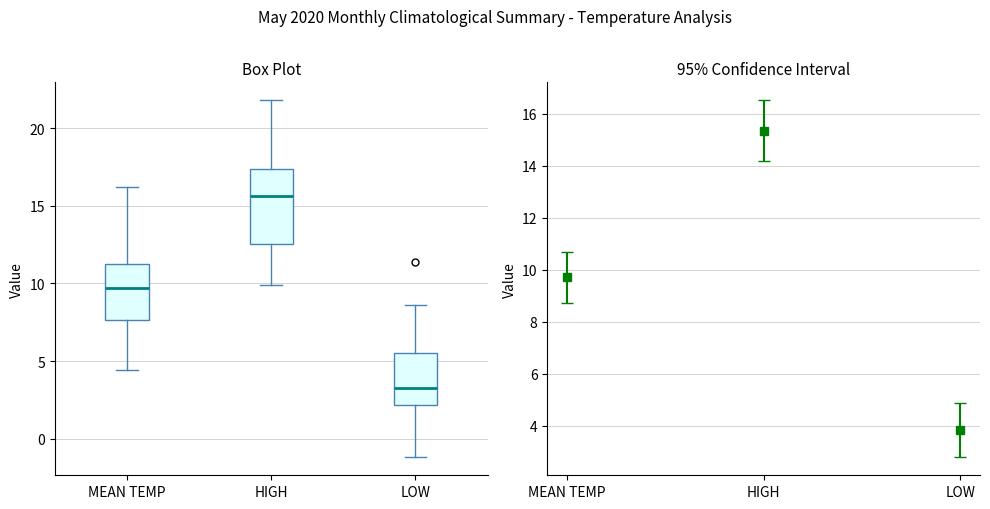

Which box is the tallest, from its lower edge to its upper edge?

HIGH